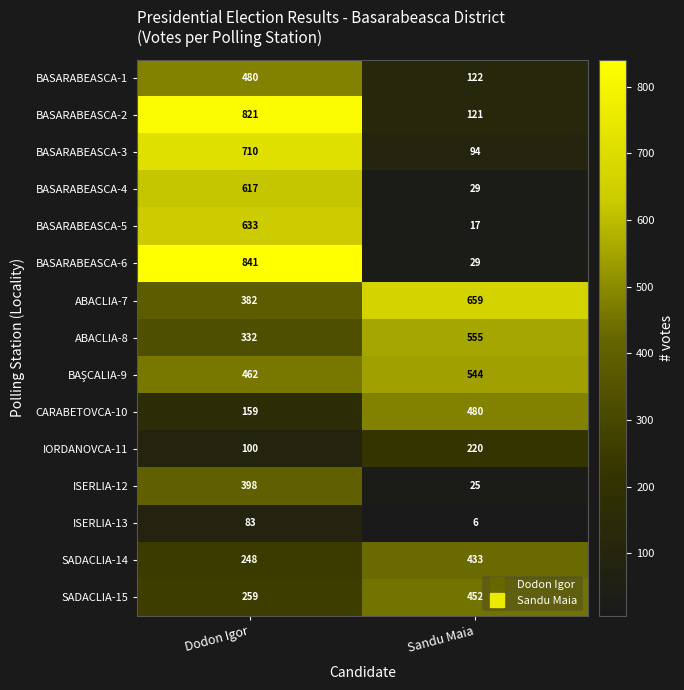

What is the average value of the BASARABEASCA-2 series?

471